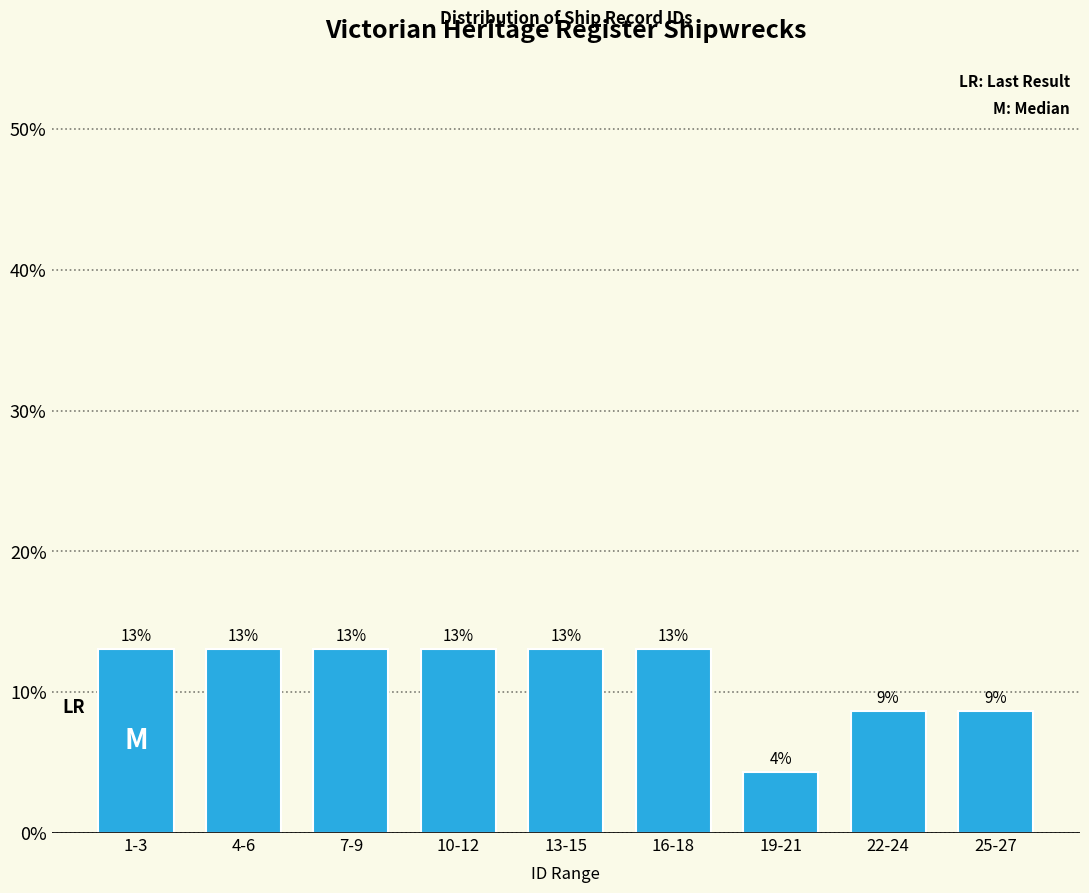

What is the maximum value shown in the chart?

13.0